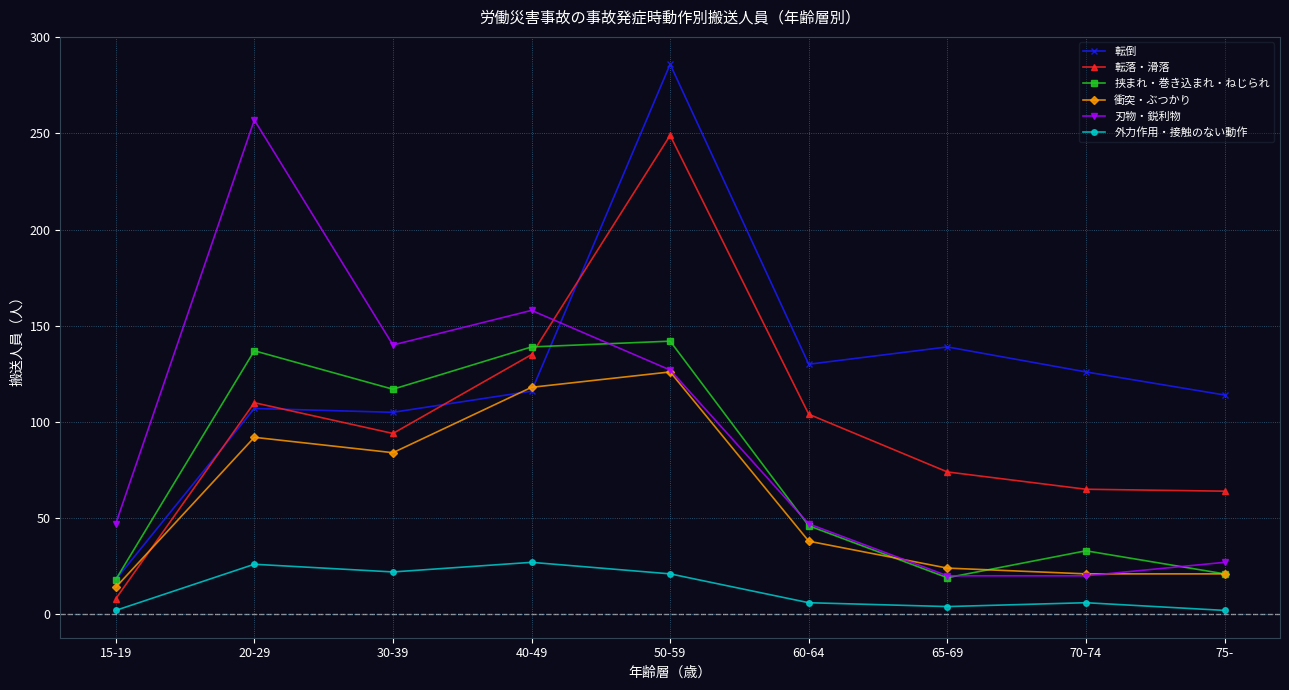

Read the 刃物・鋭利物 value at 75-.

27